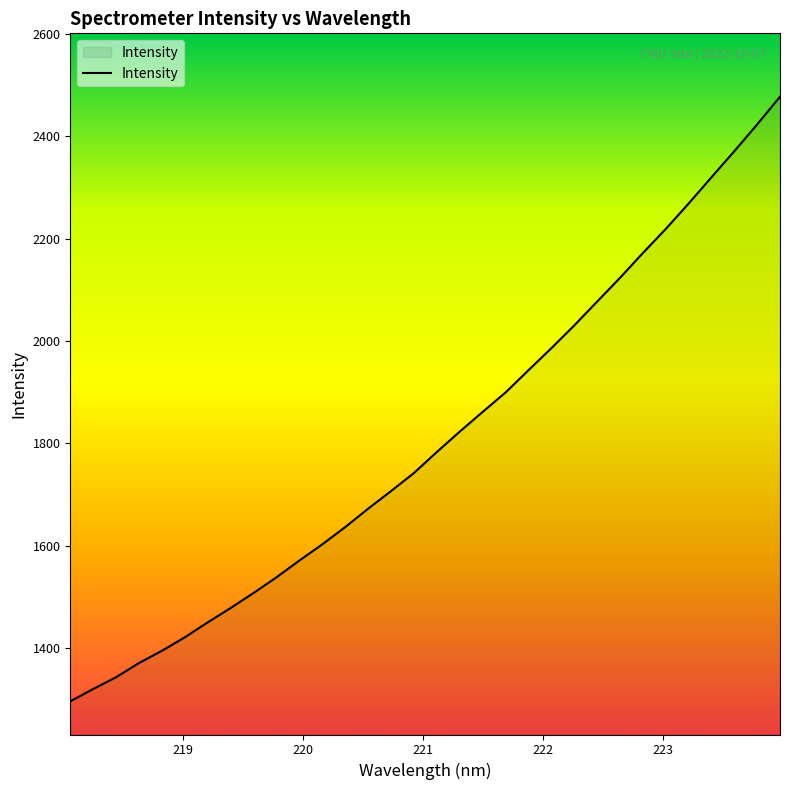

What is the difference between the maximum and minimum values?

1181.3